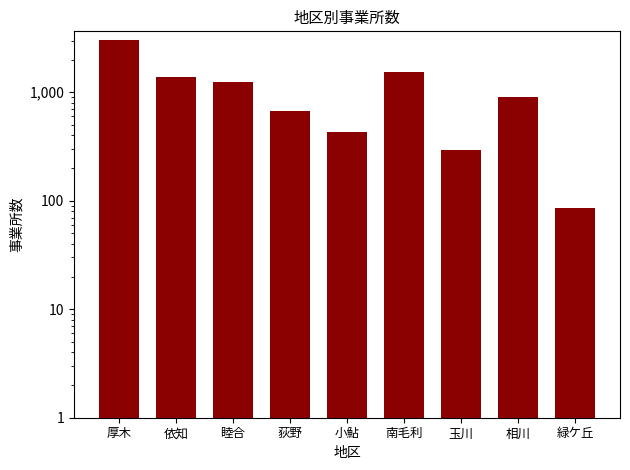

Are the bars grouped side by side (vs. stacked)?

No